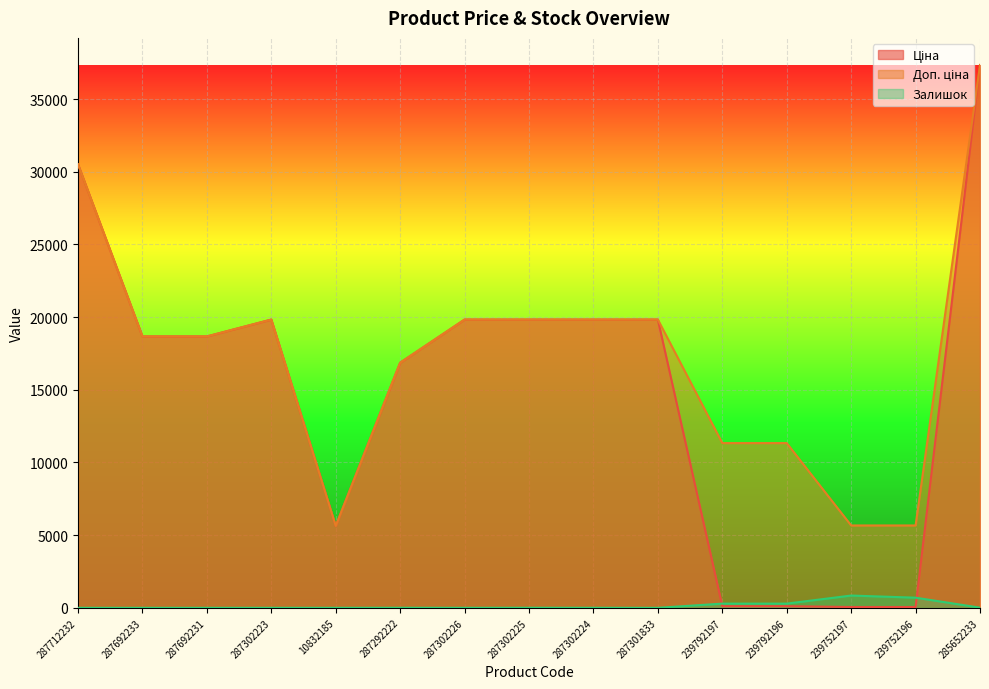

What is the total value across all series at 285652233?

74698.0